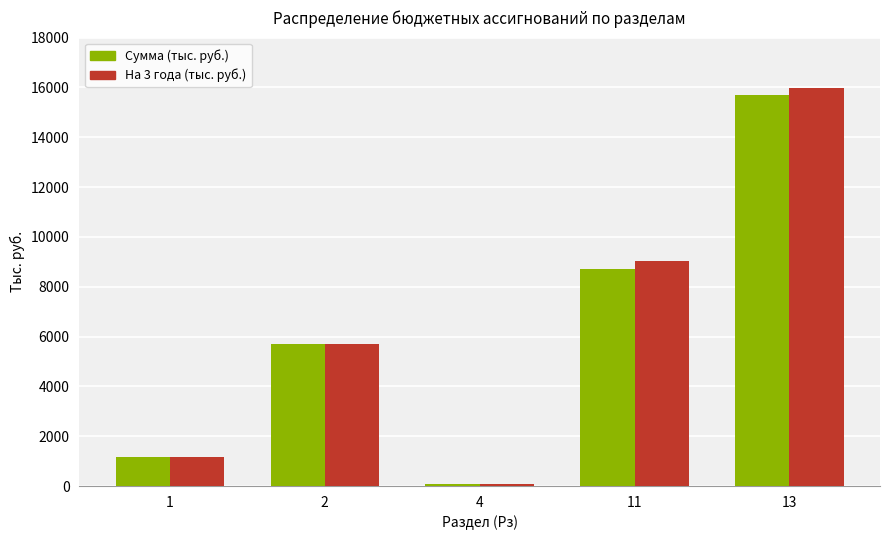

What is the value of the Сумма (тыс. руб.) bar at the 5th from the left?

15699.7